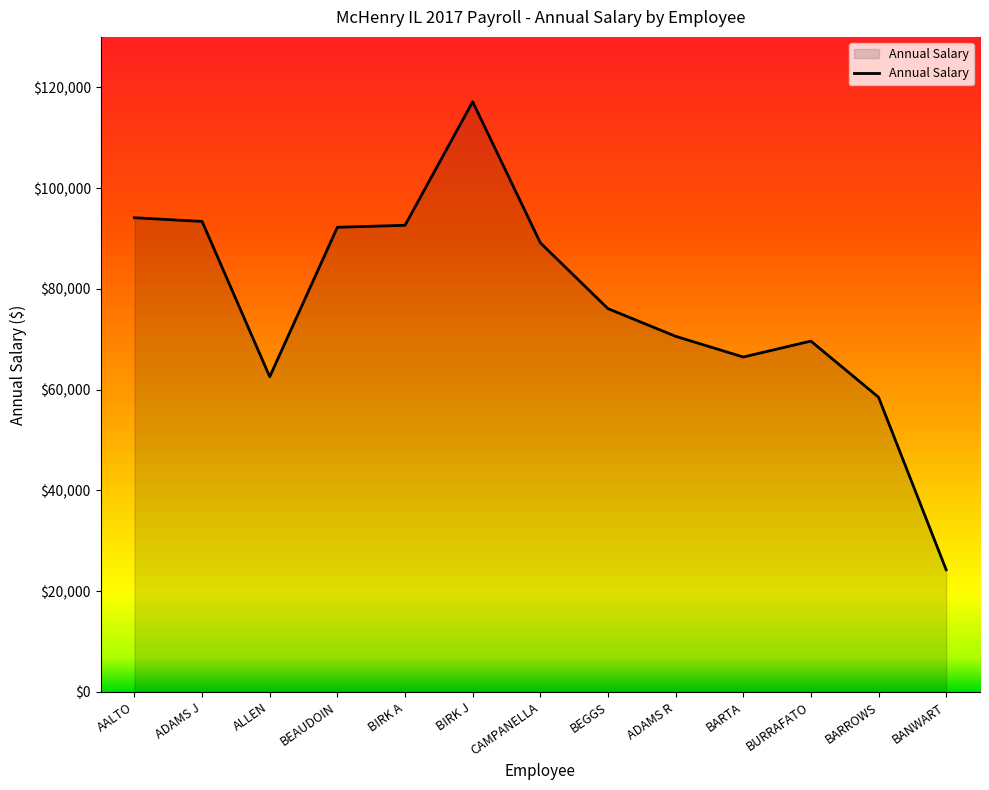

Is it true that the value at BARROWS is 39669.8?

False